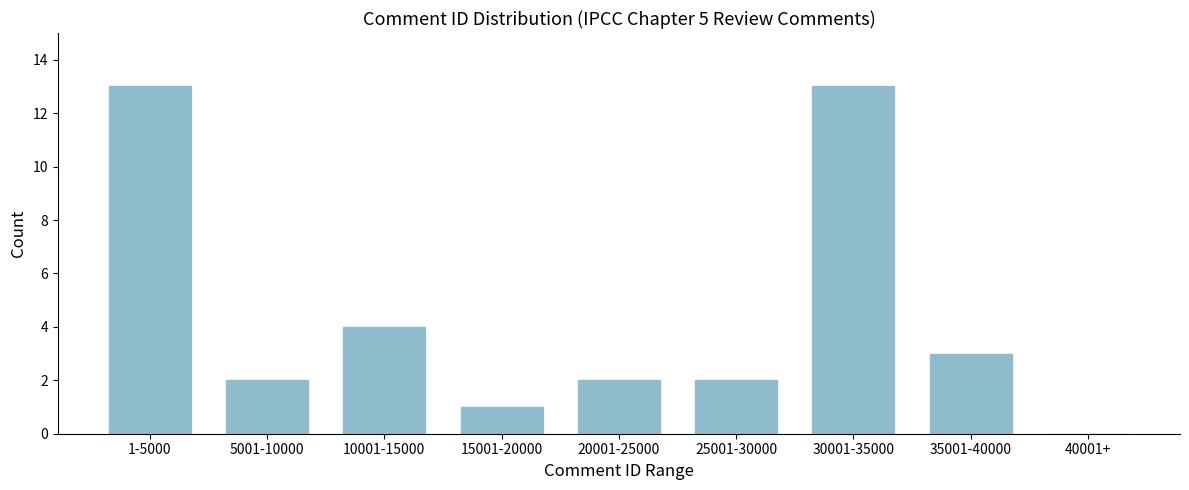

Reading left to right, what are all the values shown in this chart?

1-5000=13	5001-10000=2	10001-15000=4	15001-20000=1	20001-25000=2	25001-30000=2	30001-35000=13	35001-40000=3	40001+=0